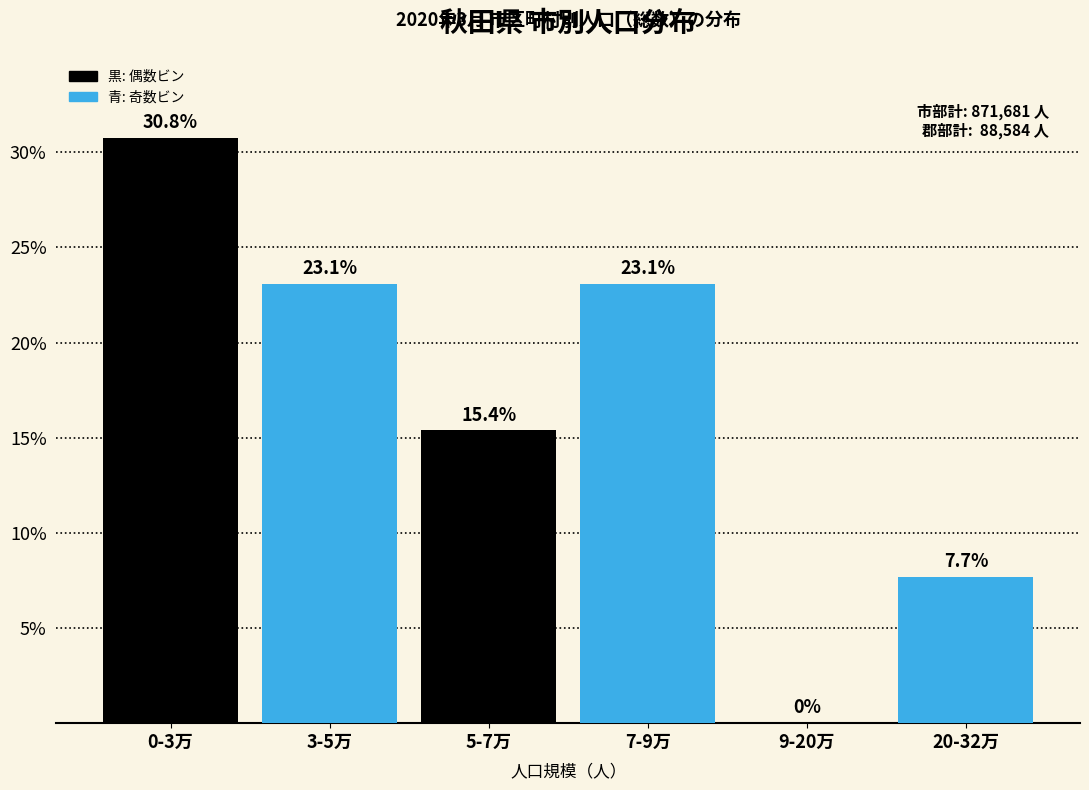

Reading right to left, extract all data points from this chart.

20-32万=7.7	9-20万=0.0	7-9万=23.1	5-7万=15.4	3-5万=23.1	0-3万=30.8